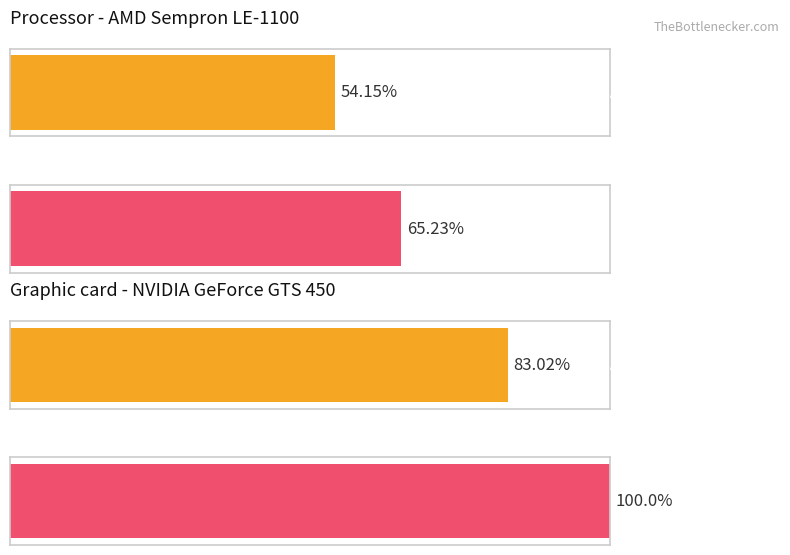

What is the lowest value of the Average utilization series?

54.1